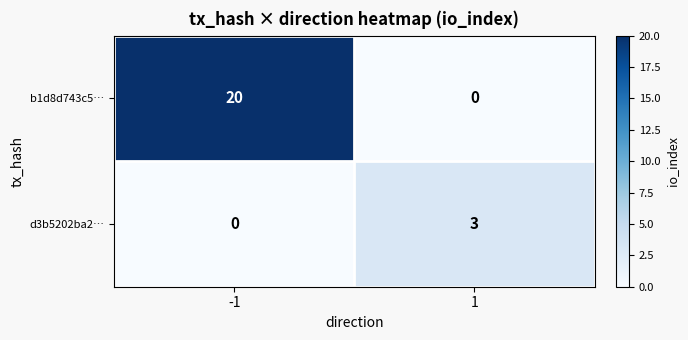

Reading left to right, list all the values displayed in this chart.

b1d8d743c5…: -1=20	1=0
d3b5202ba2…: -1=0	1=3